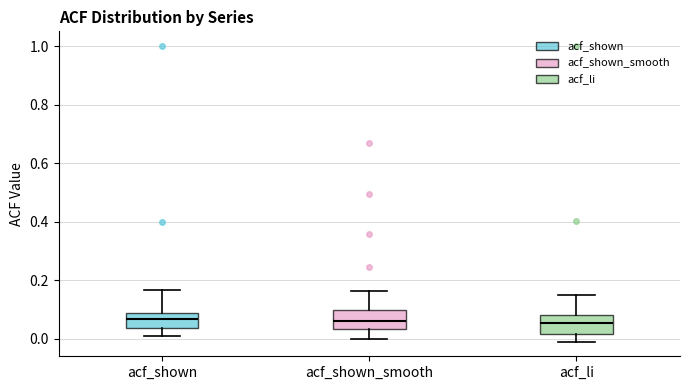

Where does the median line of the box for acf_shown_smooth sit on the y-axis? The values are not printed on the chart, so give them approximately, as read against the axis.

0.06